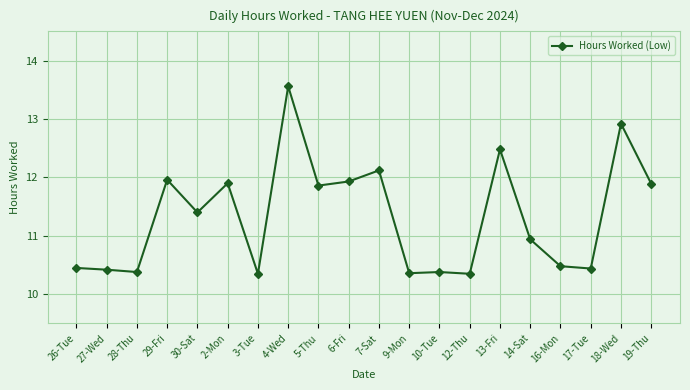

What is the sum of all values?

226.6